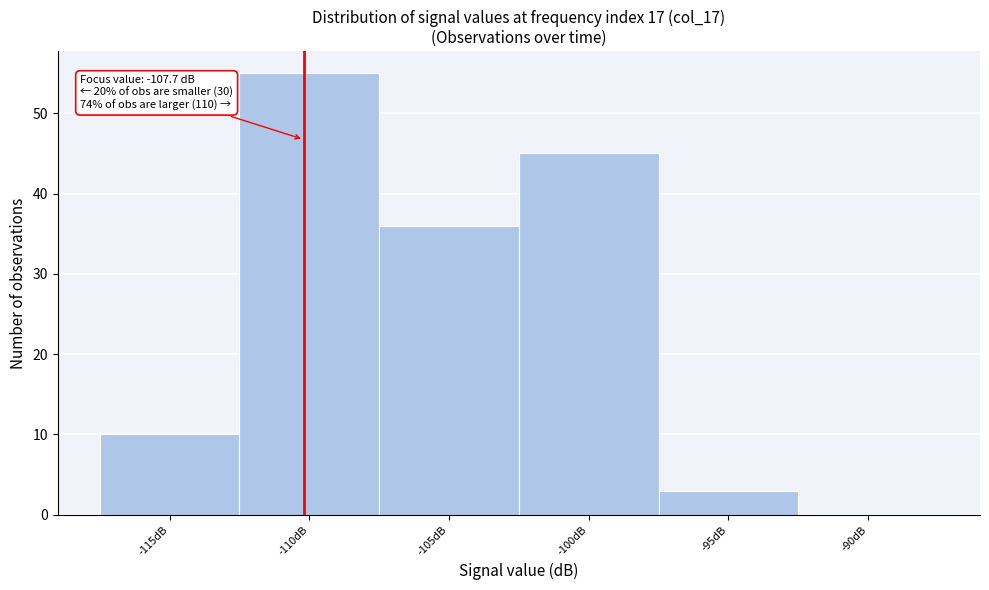

Reading left to right, extract all data points from this chart.

-115dB=10	-110dB=55	-105dB=36	-100dB=45	-95dB=3	-90dB=0